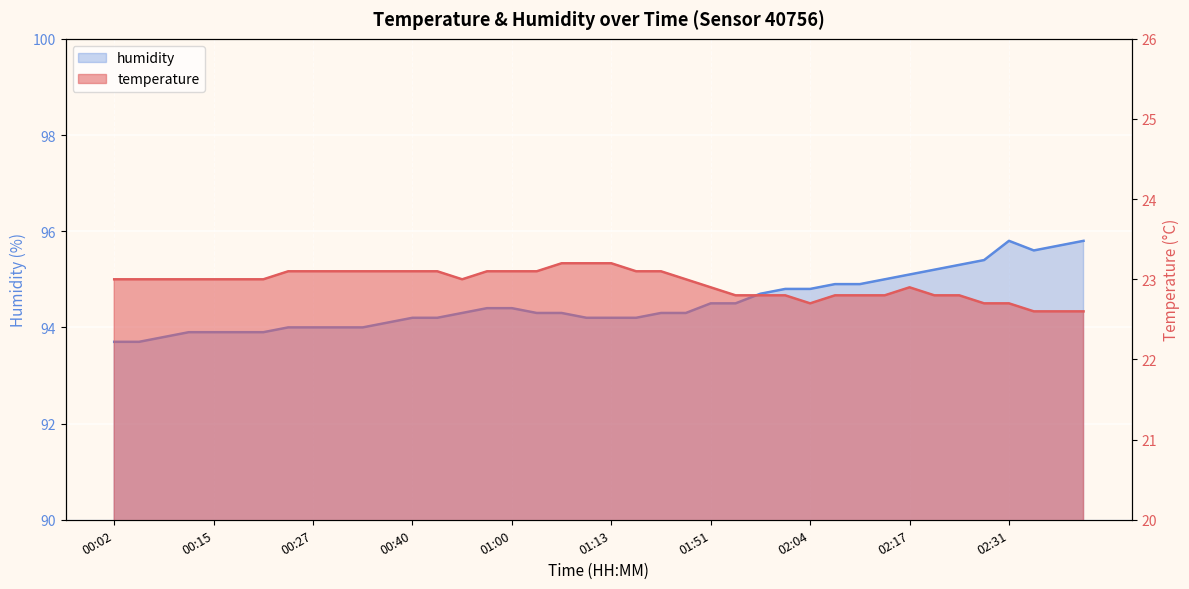

True or false: temperature and humidity cross at least once.

False